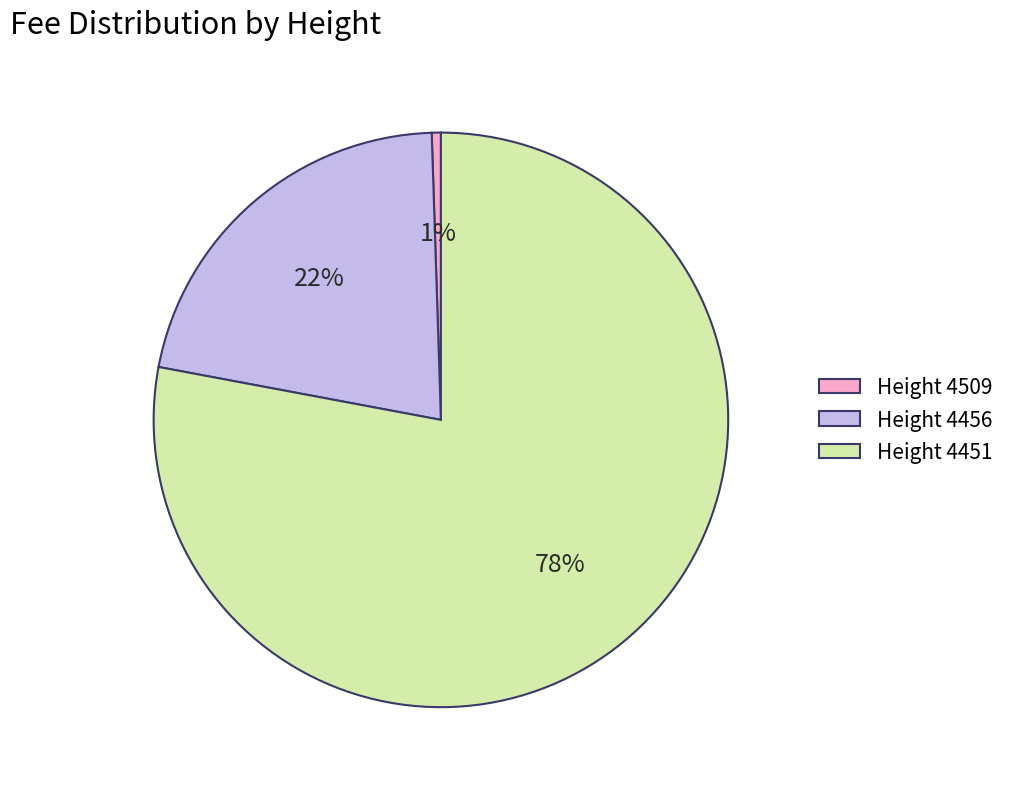

Between Height 4509 and Height 4451, which is larger?

Height 4451